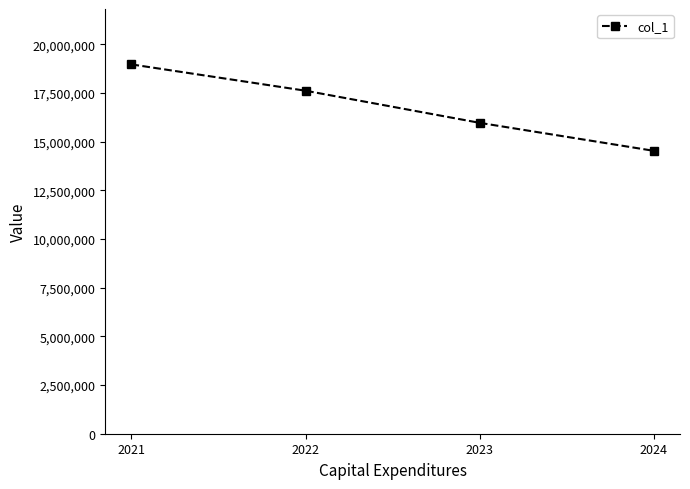

How many lines are shown in the chart?

1